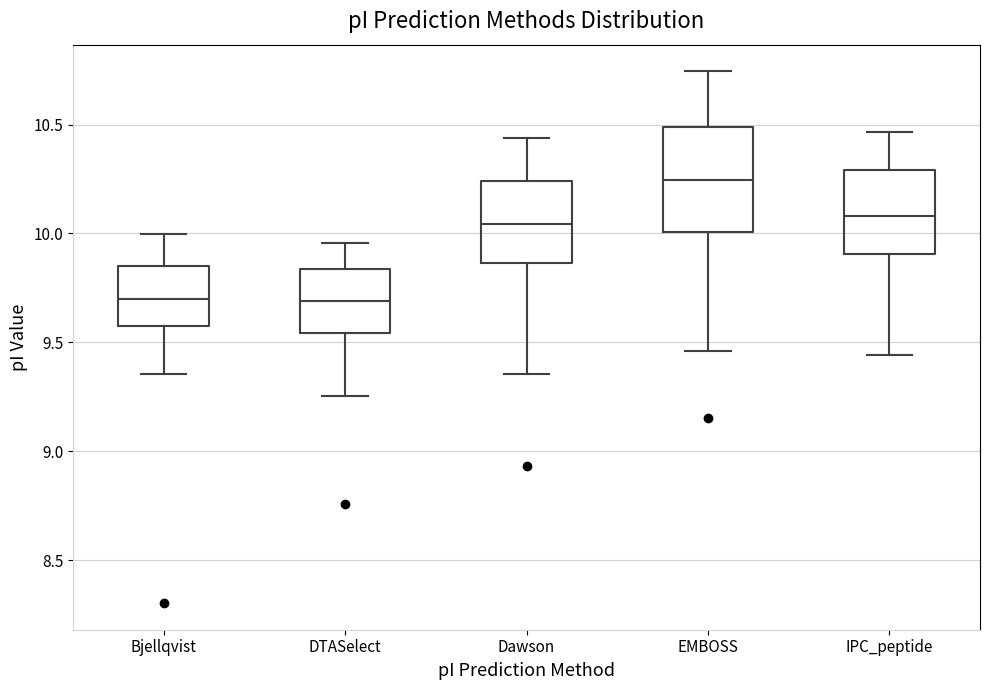

Reading left to right, read every box against the y-axis: the position of its median line, the range the box covers, and the ends of its whiskers. The values are not printed on the chart, so give them approximately, as read against the axis.

Bjellqvist: median 9.70, box 9.60 to 9.85, whiskers 9.35 to 10.00
DTASelect: median 9.70, box 9.55 to 9.85, whiskers 9.25 to 9.95
Dawson: median 10.05, box 9.85 to 10.25, whiskers 9.35 to 10.45
EMBOSS: median 10.25, box 10.00 to 10.50, whiskers 9.45 to 10.75
IPC_peptide: median 10.10, box 9.90 to 10.30, whiskers 9.45 to 10.45